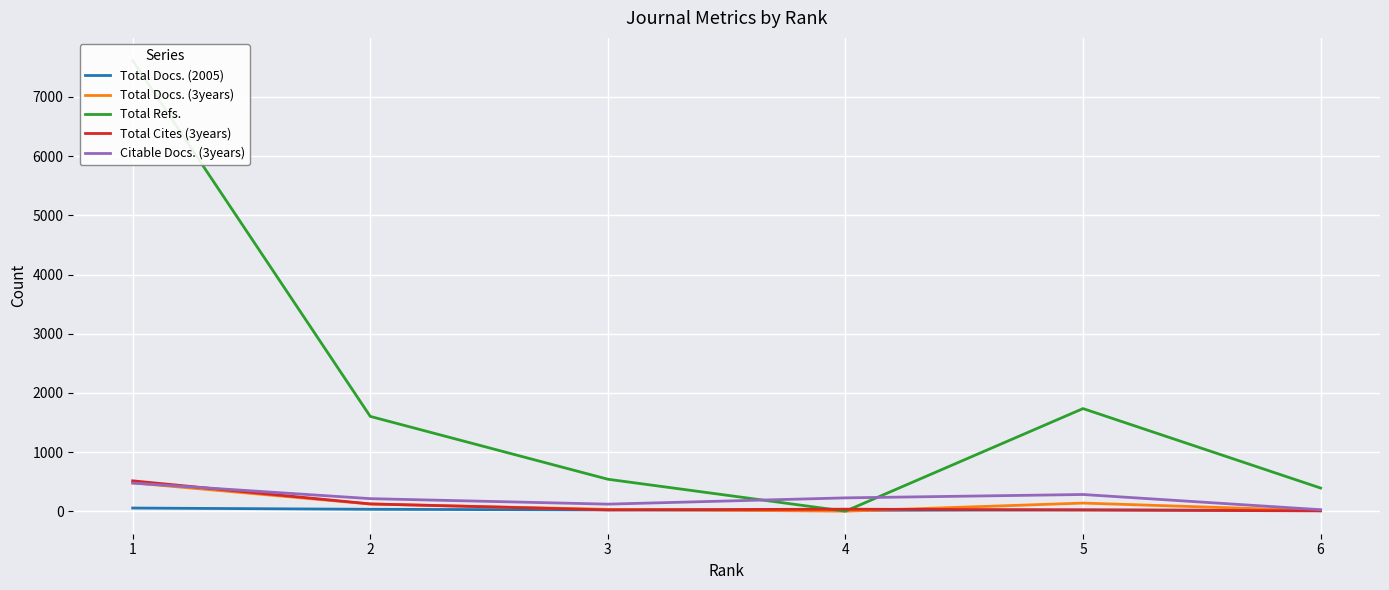

Between which two adjacent categories do Total Cites (3years) and Total Docs. (3years) first intersect?

2 and 3